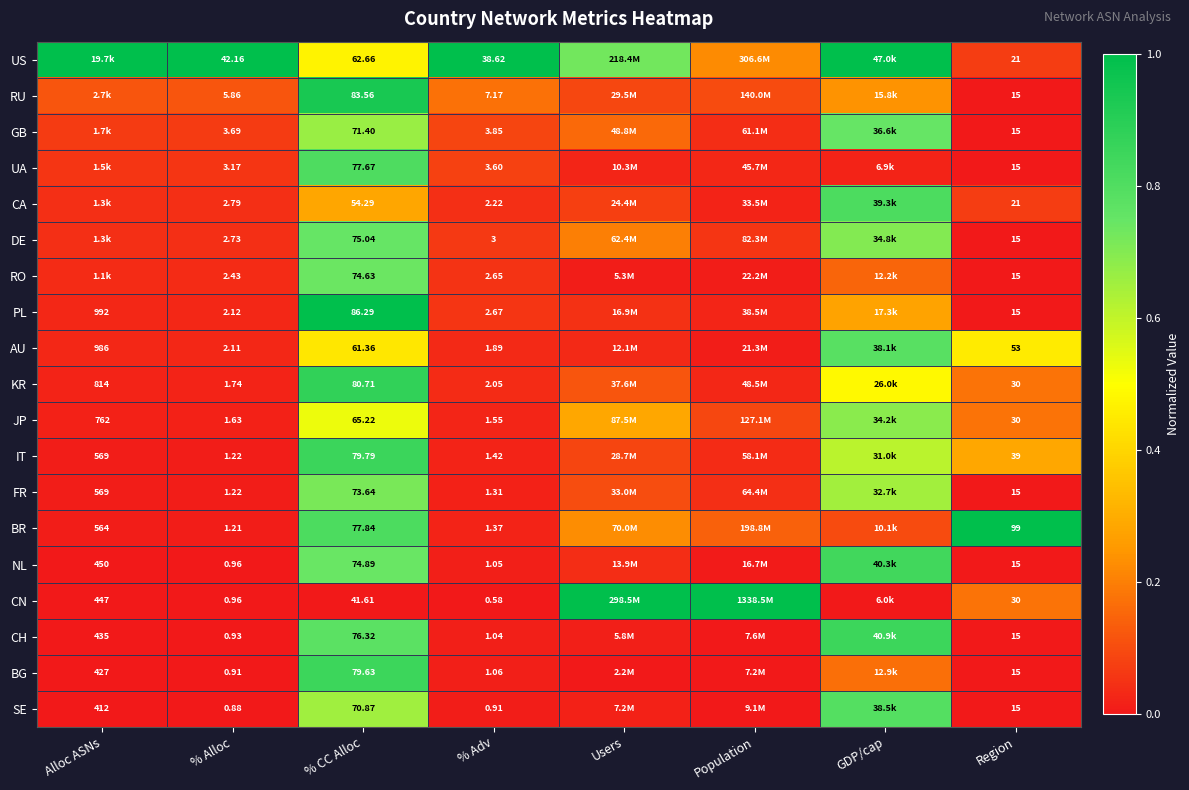

At % Adv, list the series in order from smallest to largest.

CN, SE, CH, NL, BG, FR, BR, IT, JP, AU, KR, CA, RO, PL, DE, UA, GB, RU, US